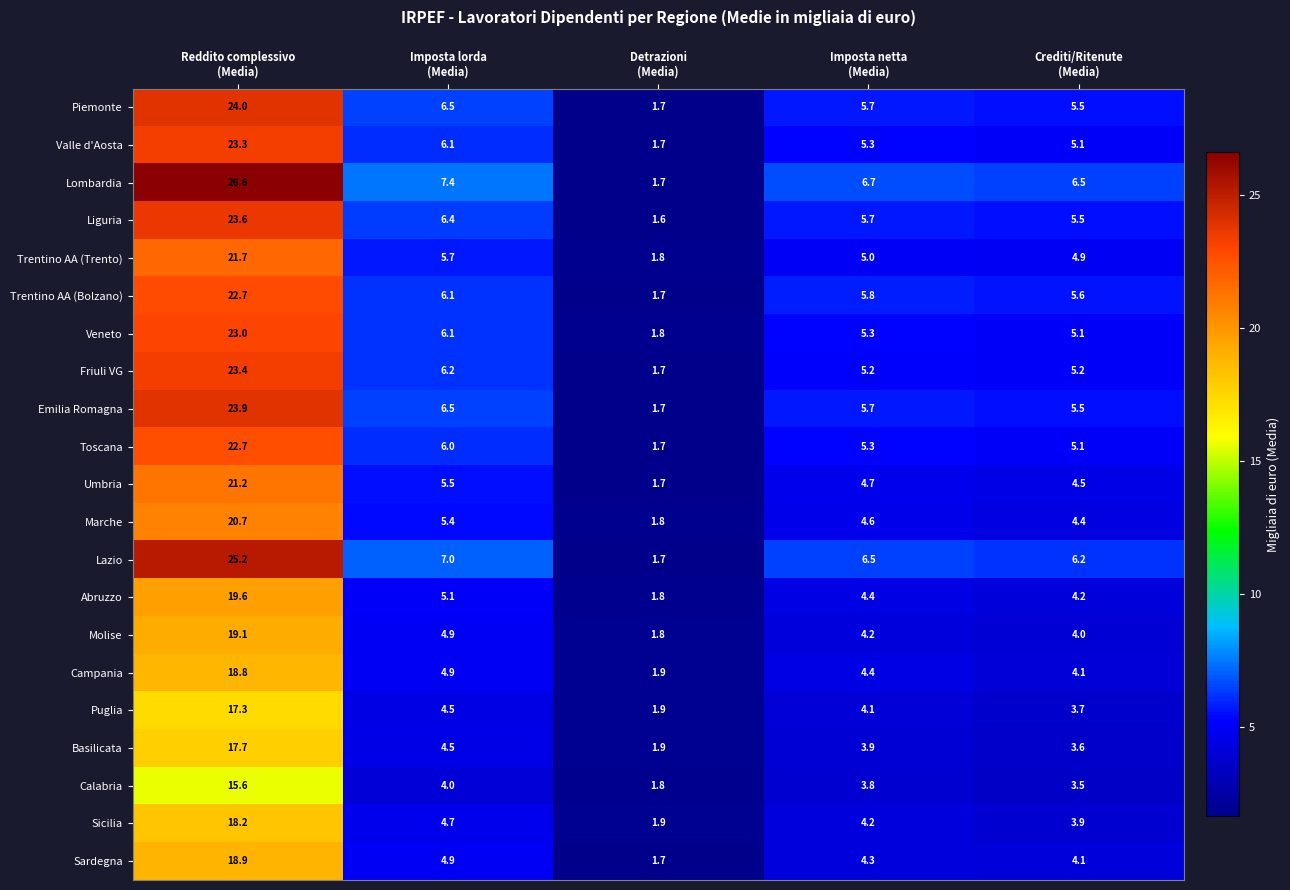

What is the total value across all series at Detrazioni
(Media)?

37.0